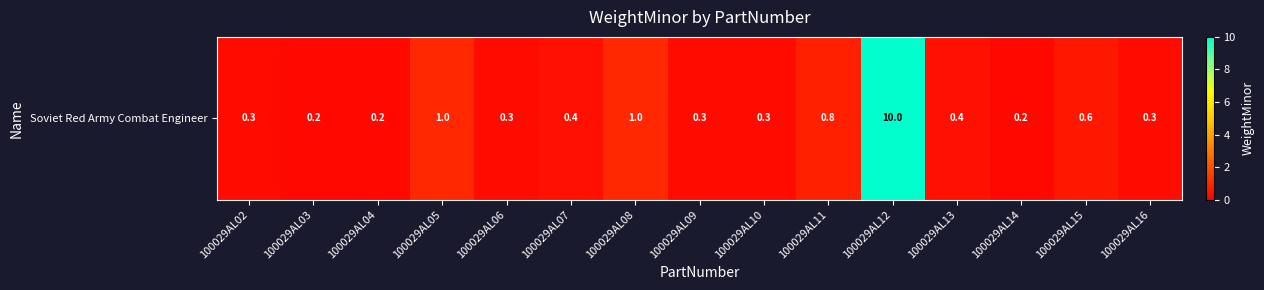

At which category does the chart reach its peak across all series?

100029AL12